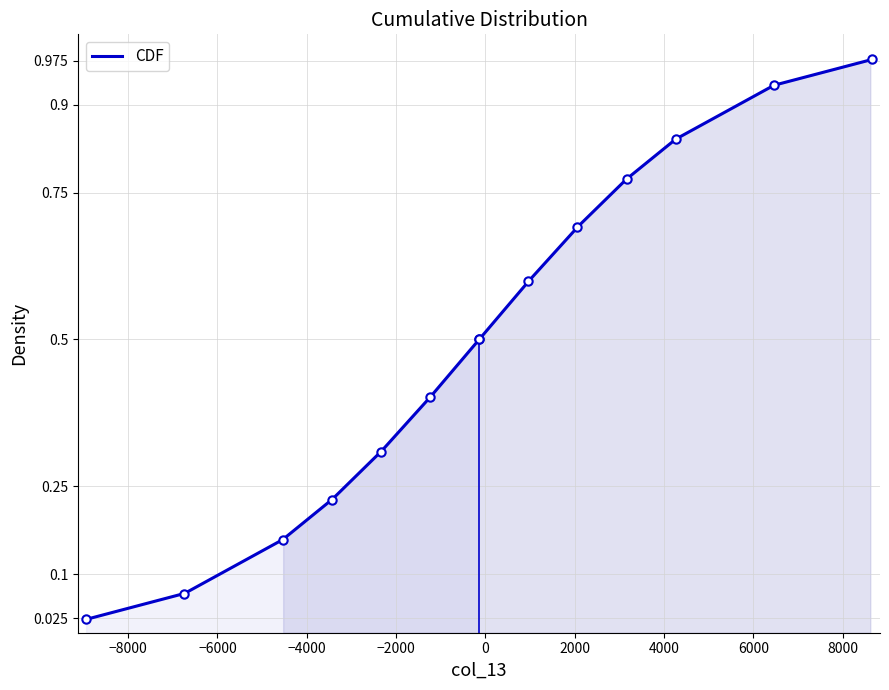

The value at −2000 is 0.4. True or false?

False